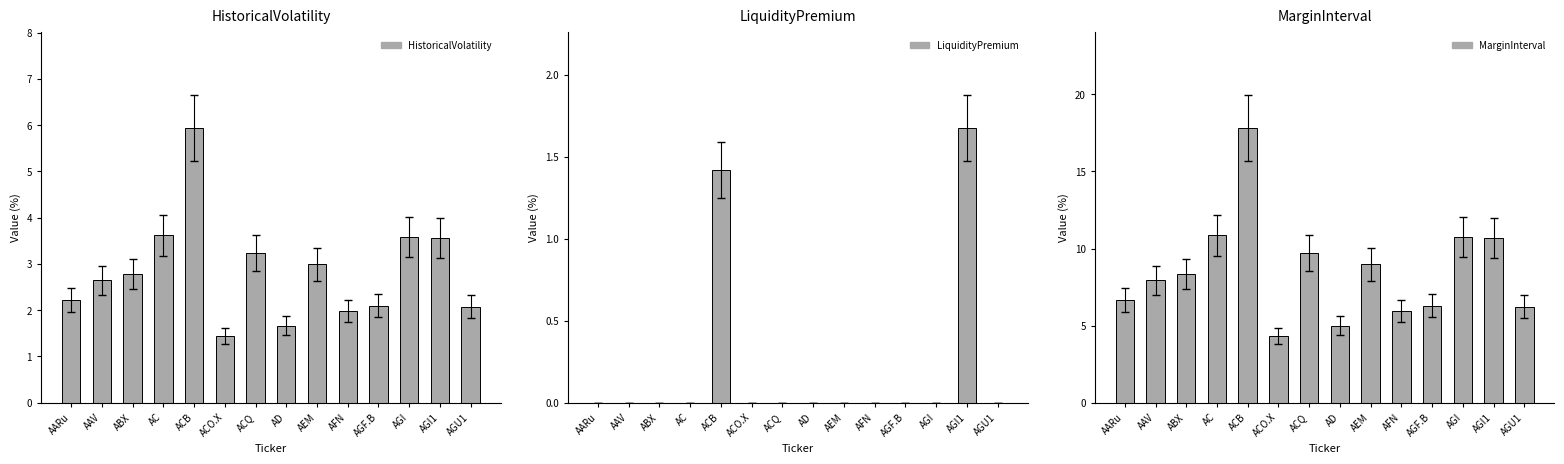

What is the label of the 7th bar from the left?

ACQ